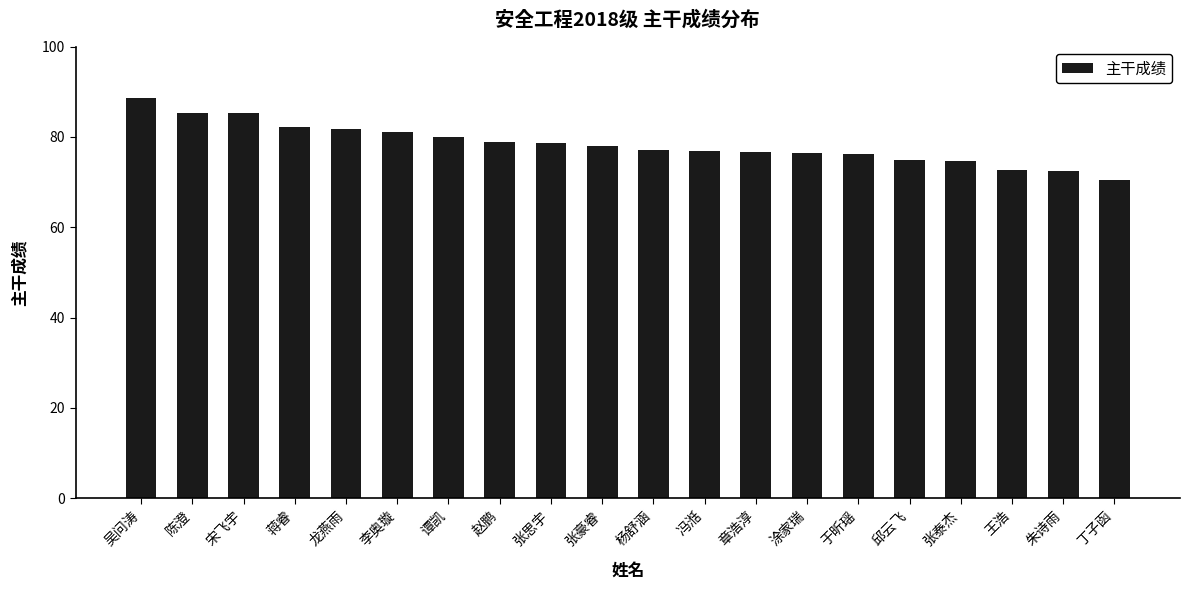

How many bars are there in total?

20